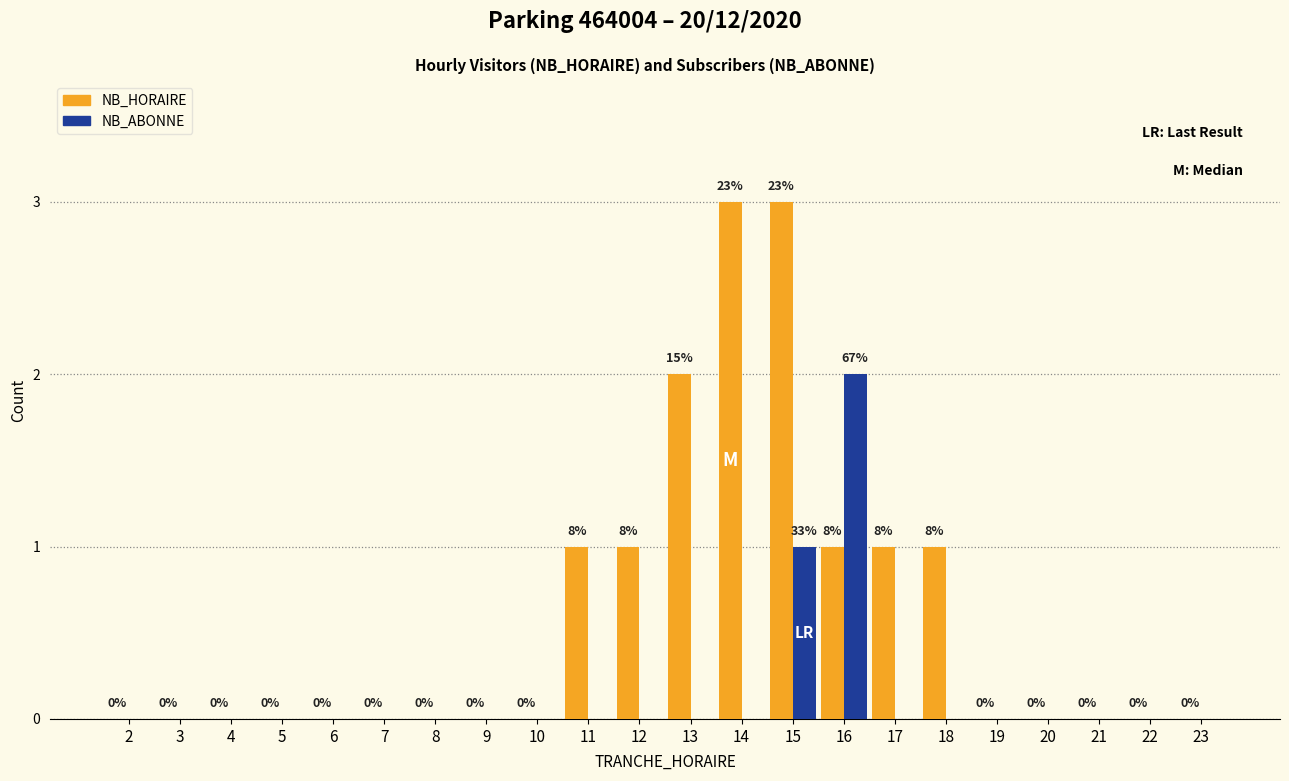

Is it true that NB_HORAIRE equals 3 at 15?

True